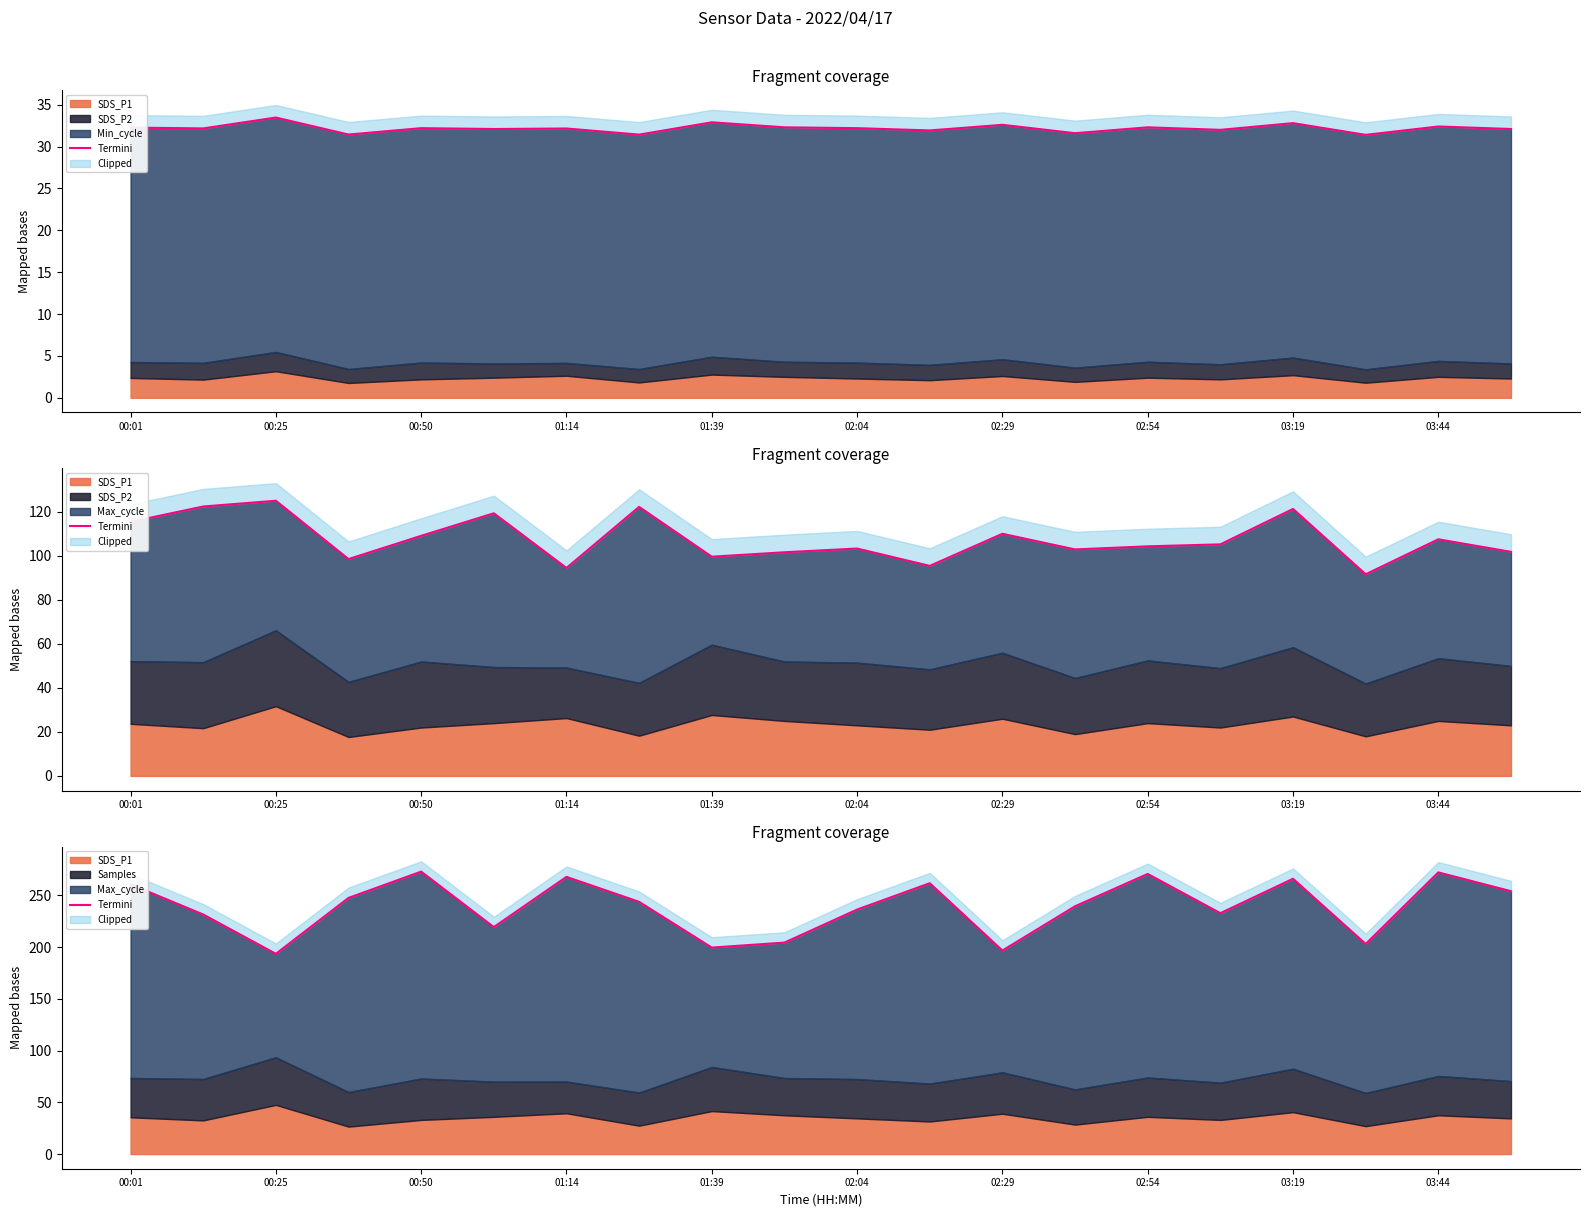

Rank the categories by value from highest to lowest.

01:39, 18, 14, 02:29, 16, 11, 00:01, 19, 01:14, 02:54, 13, 10, 15, 00:25, 02:04, 03:44, 17, 03:19, 12, 00:50